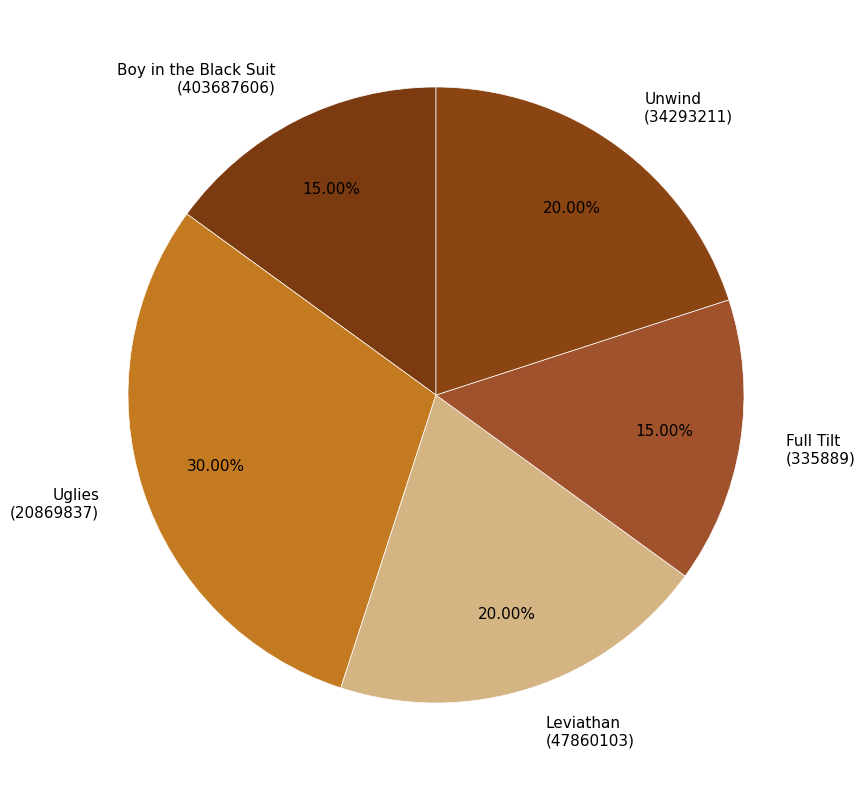

Count the number of slices in the pie.

5